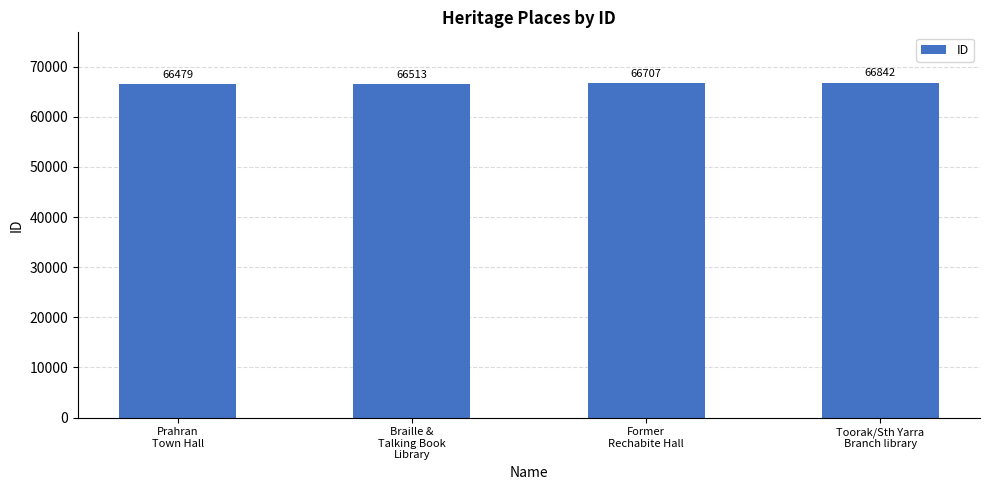

What is the change in value from Prahran
Town Hall to Braille &
Talking Book
Library?

+34